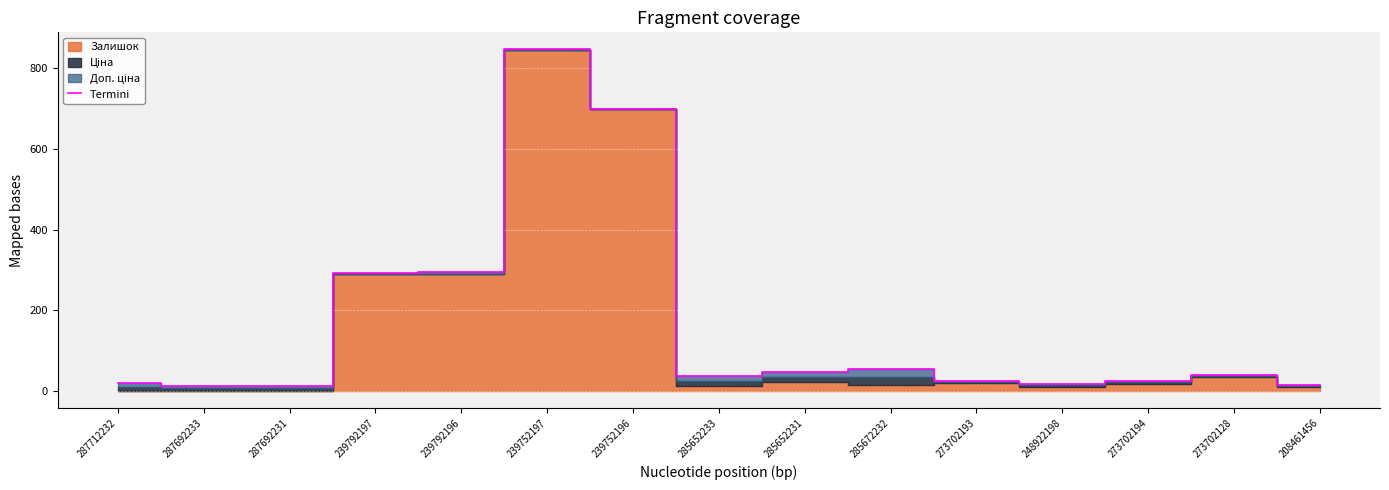

What is the sum of all values?

2440.8